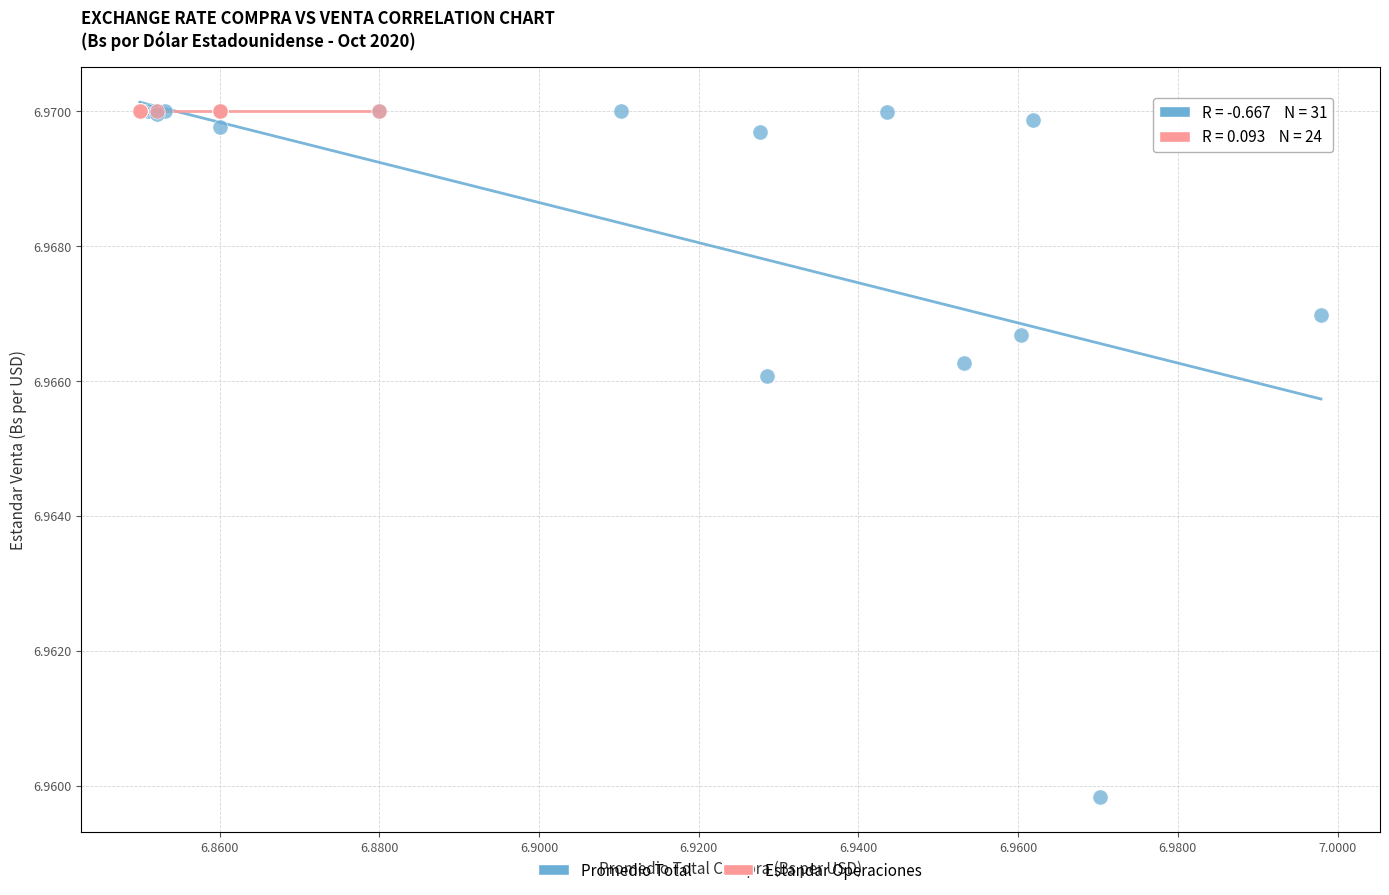

Which series contains the lowest Y value?

Promedio Total